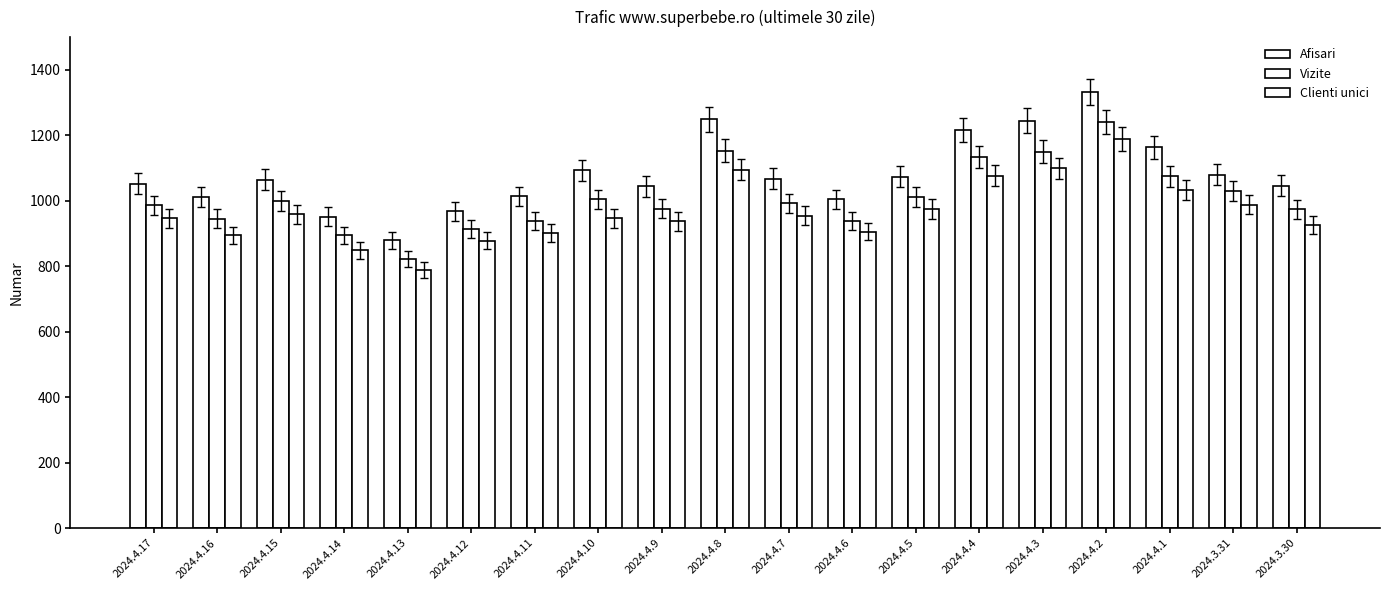

What is the difference between the Clienti unici values at 2024.4.15 and 2024.3.30?

31